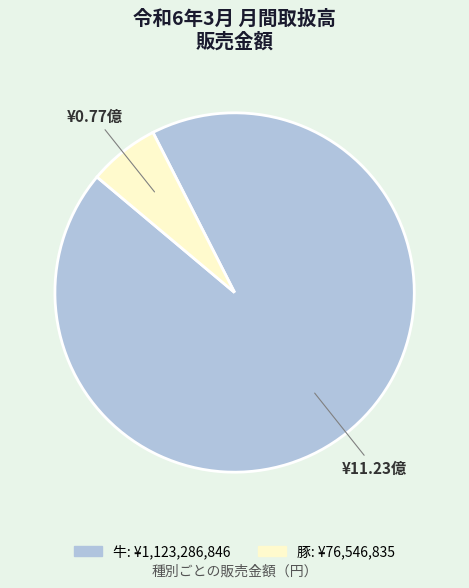

What is the majority slice?

牛